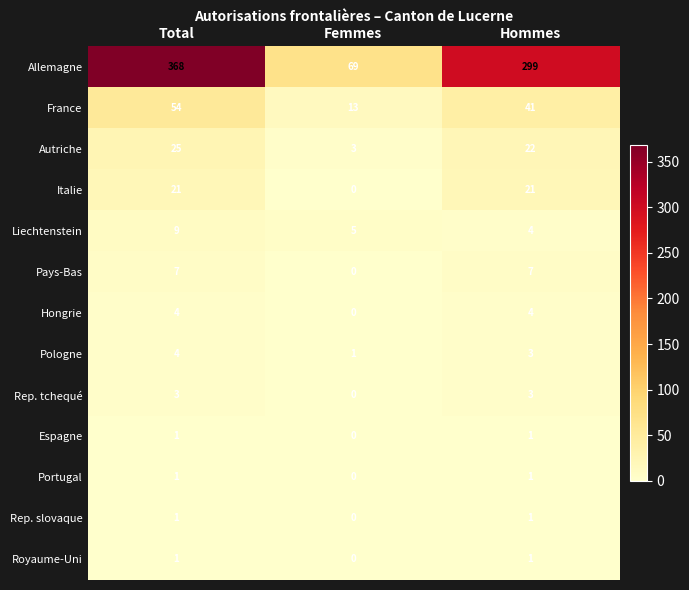

At which category is the sum across all series the highest?

Total